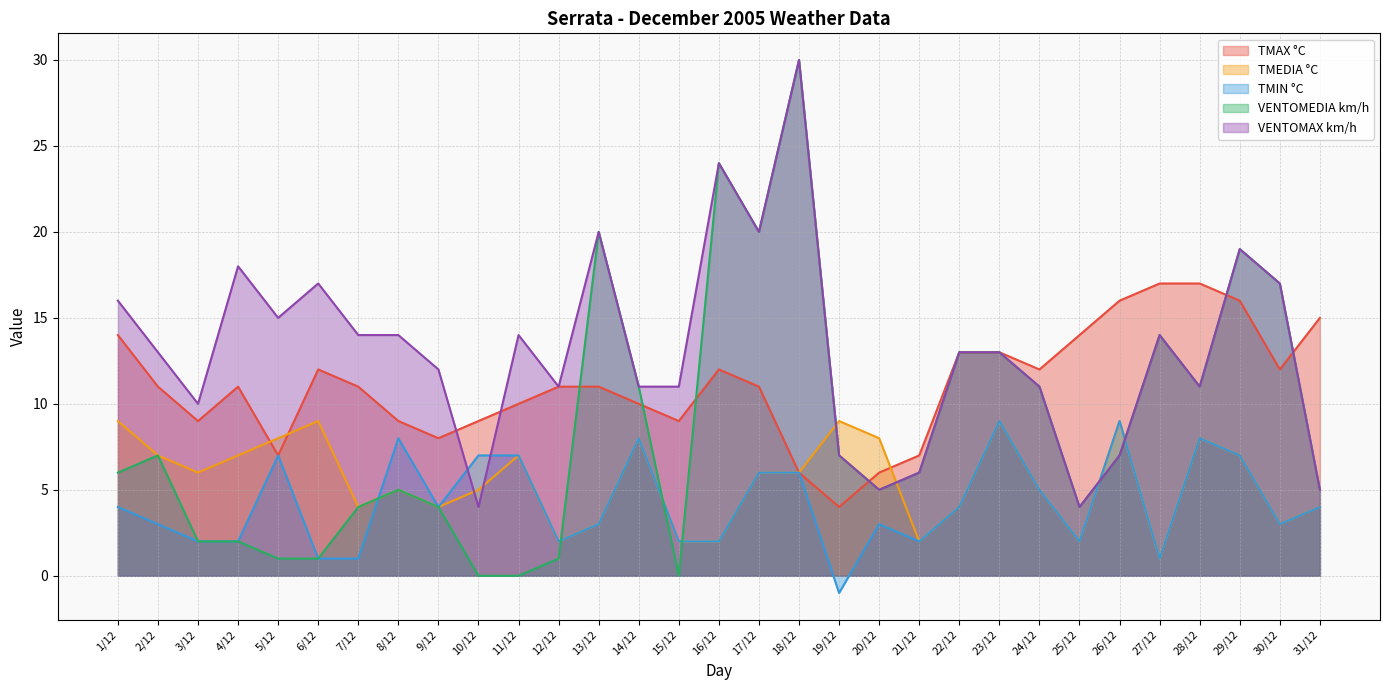

What is the label of the 26th point from the left?

26/12